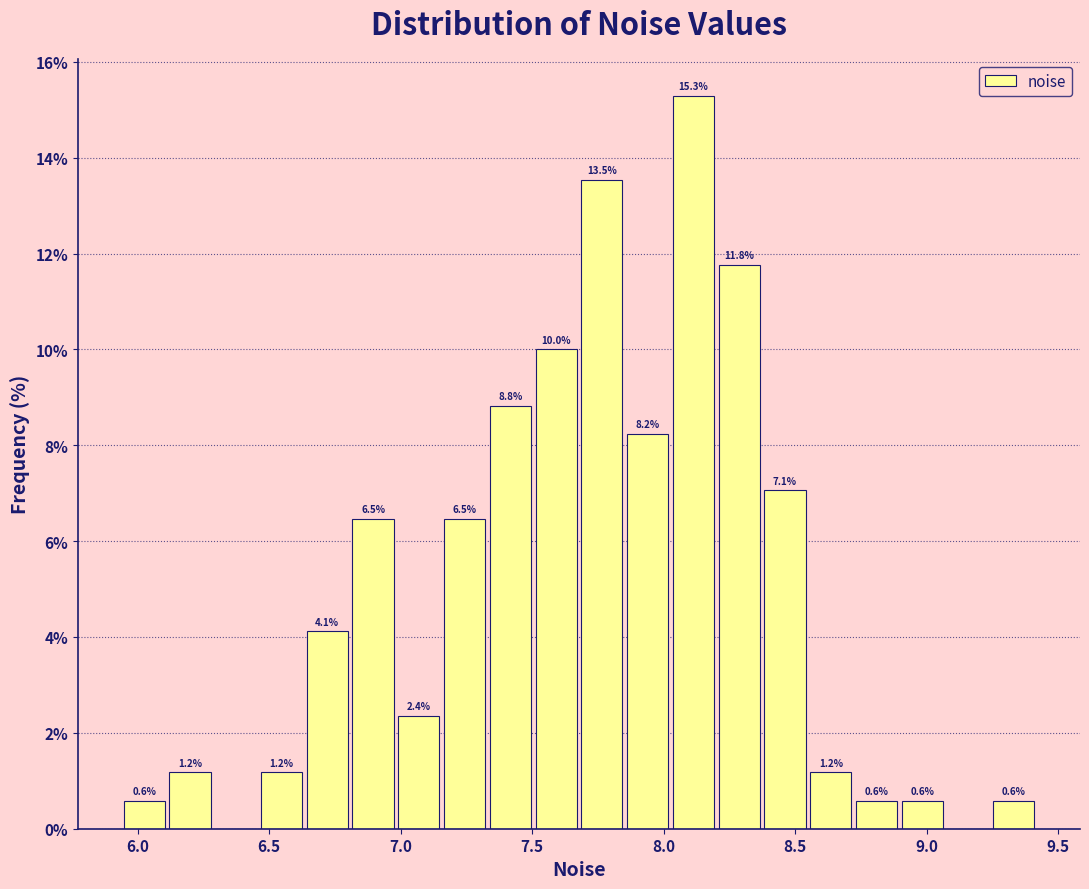

Read against the x-axis, roughly where is the centre of the tallest bar?

8.10